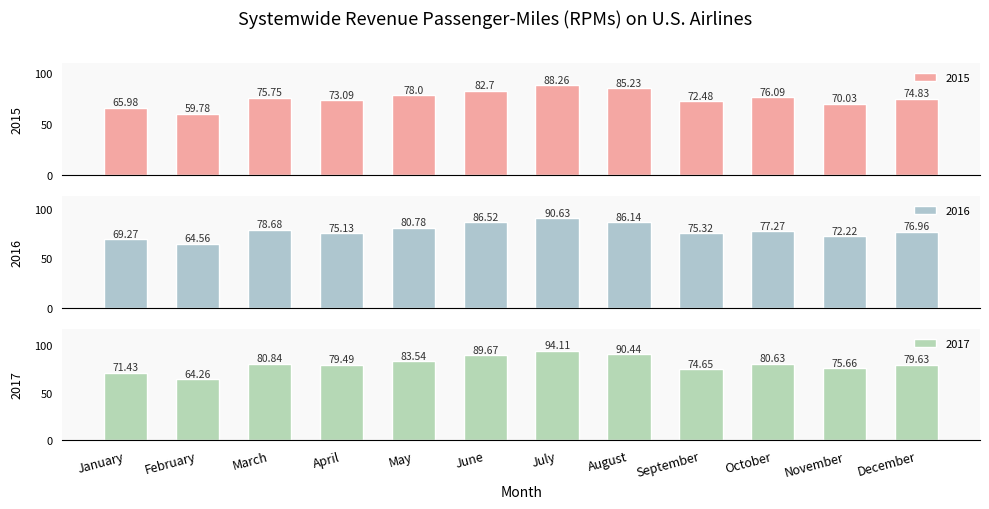

What is the total value across all series at April?

227.7